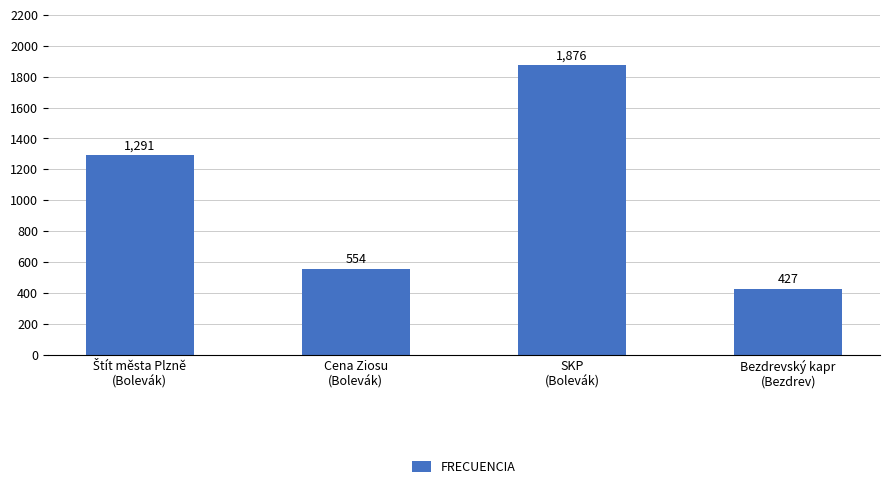

True or false: the data shows 1876 at SKP
(Bolevák).

True